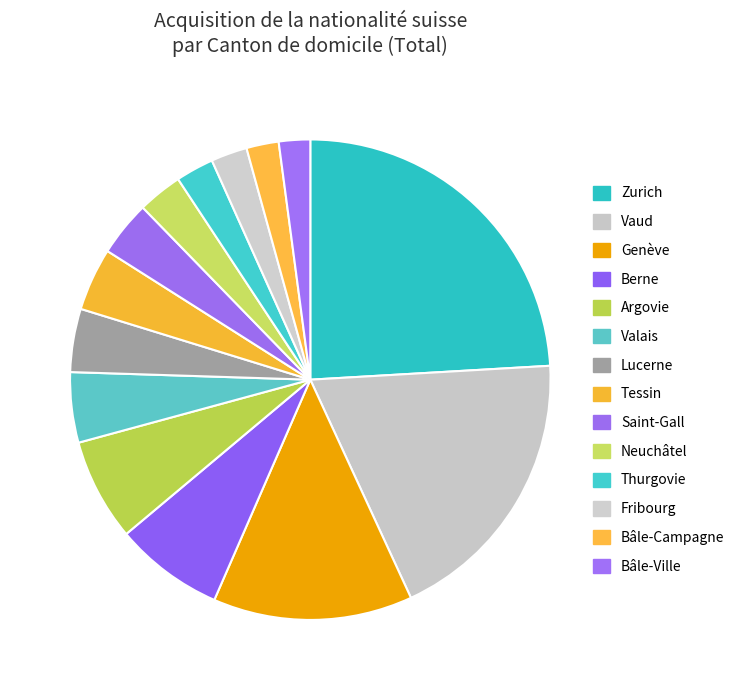

Does any single category account for the majority?

No